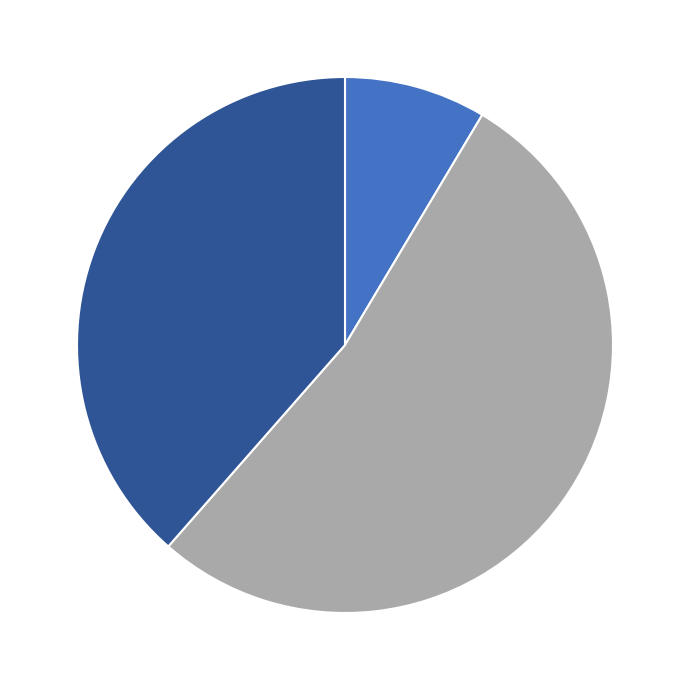

Does any single category account for the majority?

Yes